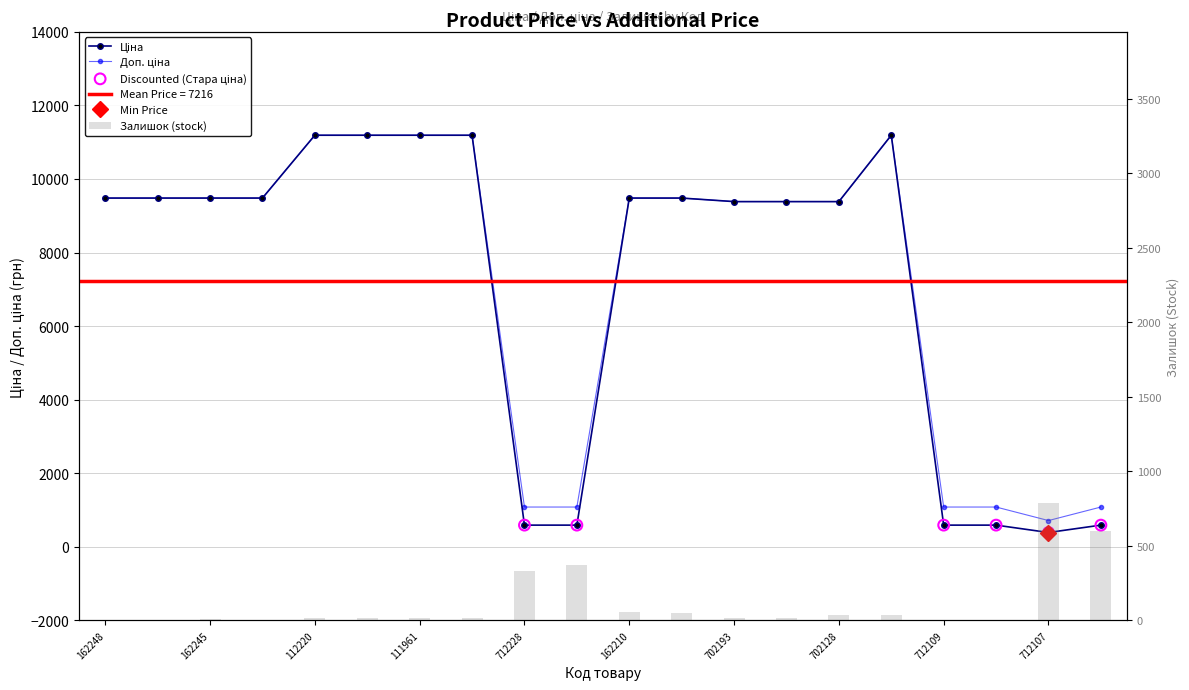

What are all the series names shown in the legend?

Ціна, Доп. ціна, Залишок (stock)